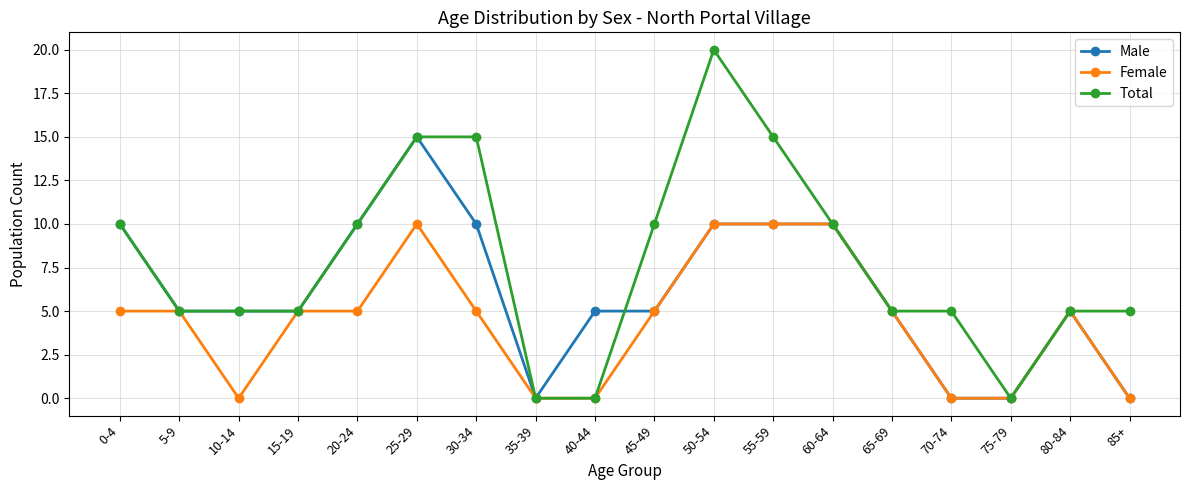

At which category does the chart reach its peak across all series?

50-54